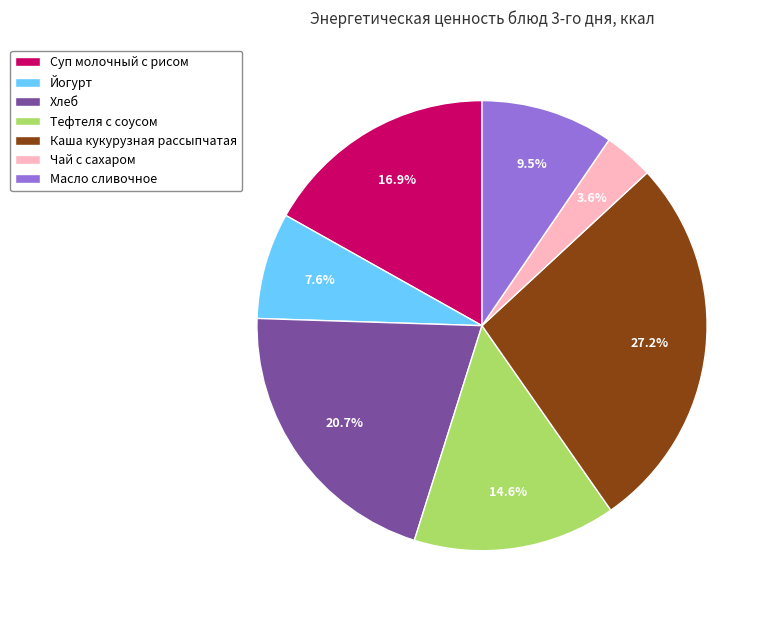

Is the sum of Йогурт and Суп молочный с рисом greater than half?

No